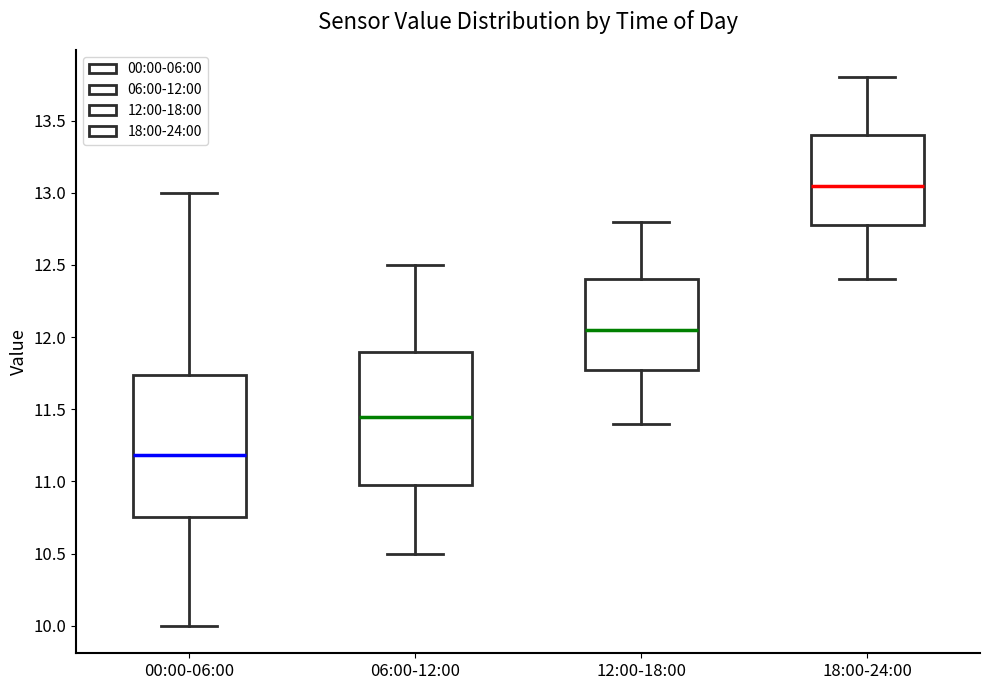

Which box's median line is the lowest?

00:00-06:00